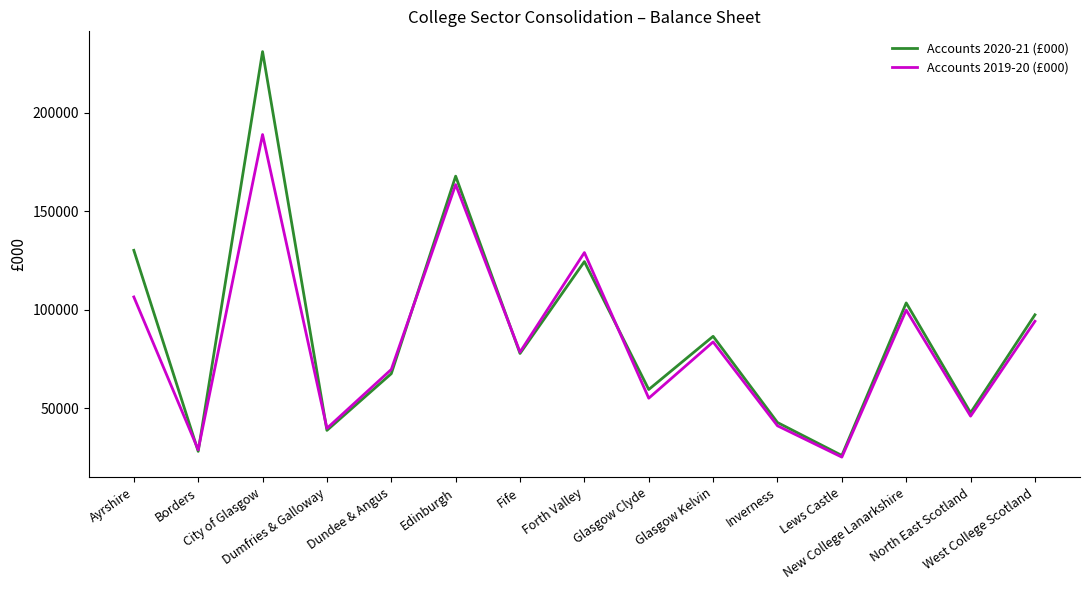

Which label corresponds to the smallest value in the chart?

Lews Castle